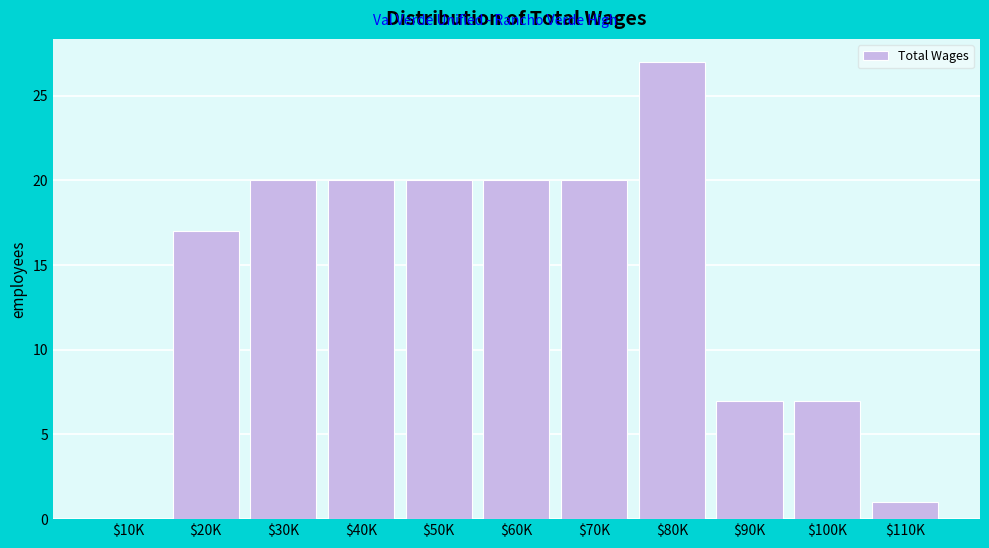

The value at $100K is 7. True or false?

True